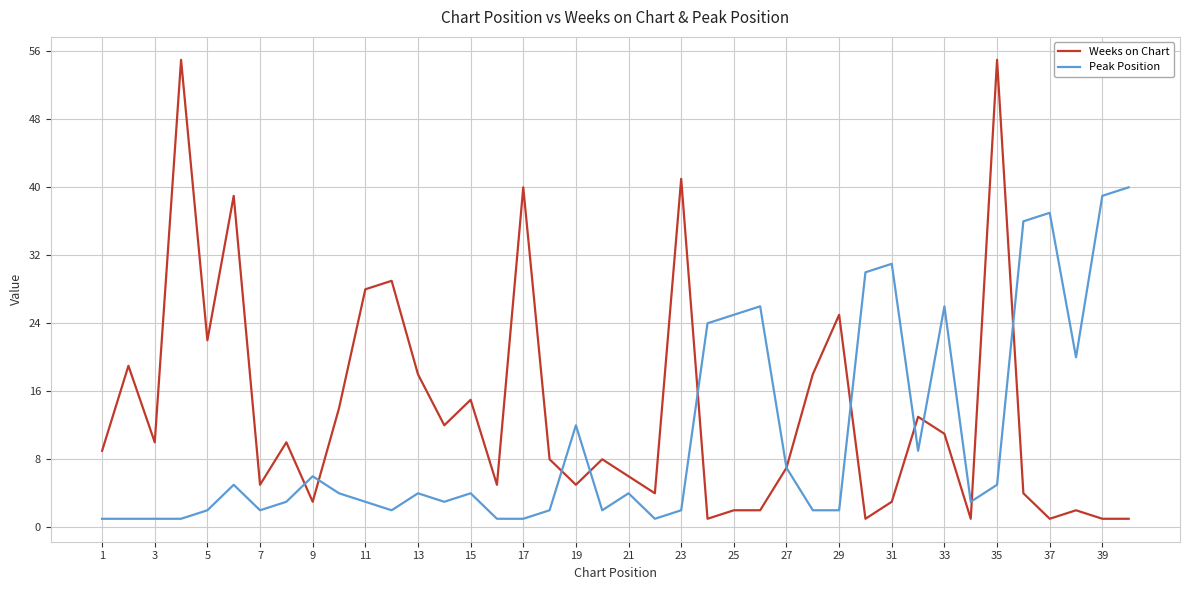

What is the highest value of the Peak Position series?

40